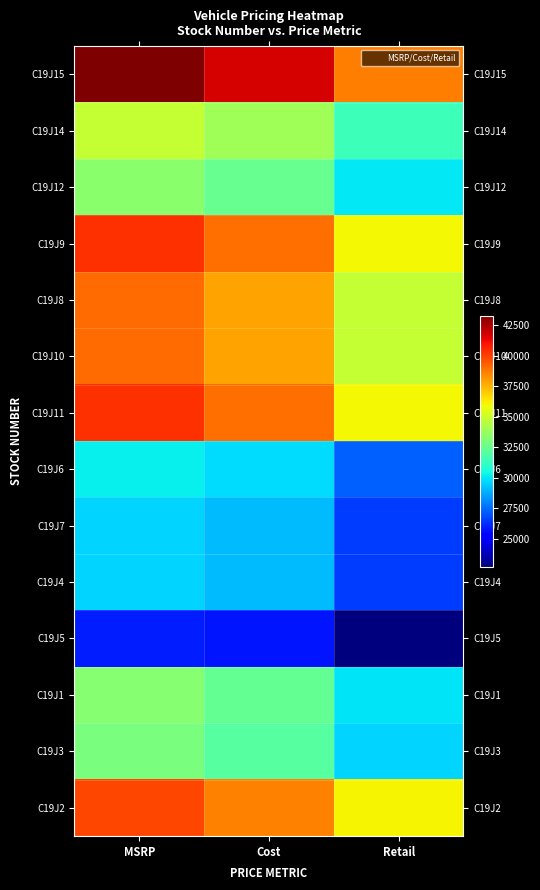

Reading left to right, list all the values displayed in this chart.

C19J15: MSRP=43290	Cost=41686	Retail=38686
C19J14: MSRP=34815	Cost=33963	Retail=31463
C19J12: MSRP=33325	Cost=32461	Retail=29961
C19J9: MSRP=40350	Cost=39012	Retail=36012
C19J8: MSRP=39055	Cost=37834	Retail=34834
C19J10: MSRP=39055	Cost=37834	Retail=34834
C19J11: MSRP=40350	Cost=39012	Retail=36012
C19J6: MSRP=30140	Cost=29719	Retail=27219
C19J7: MSRP=29625	Cost=29071	Retail=26571
C19J4: MSRP=29625	Cost=29071	Retail=26571
C19J5: MSRP=25885	Cost=25717	Retail=22717
C19J1: MSRP=33320	Cost=32433	Retail=29933
C19J3: MSRP=32960	Cost=32105	Retail=29605
C19J2: MSRP=39890	Cost=38579	Retail=36079